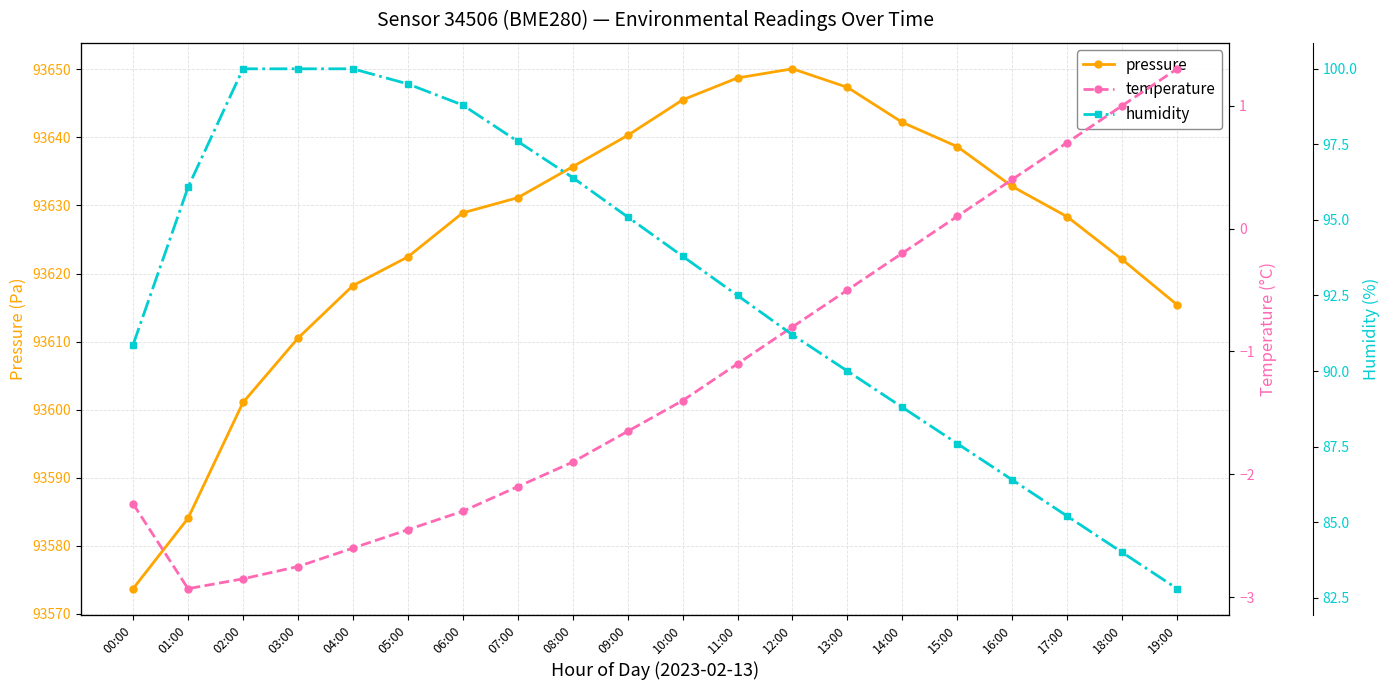

At which category does pressure reach its first local peak?

12:00